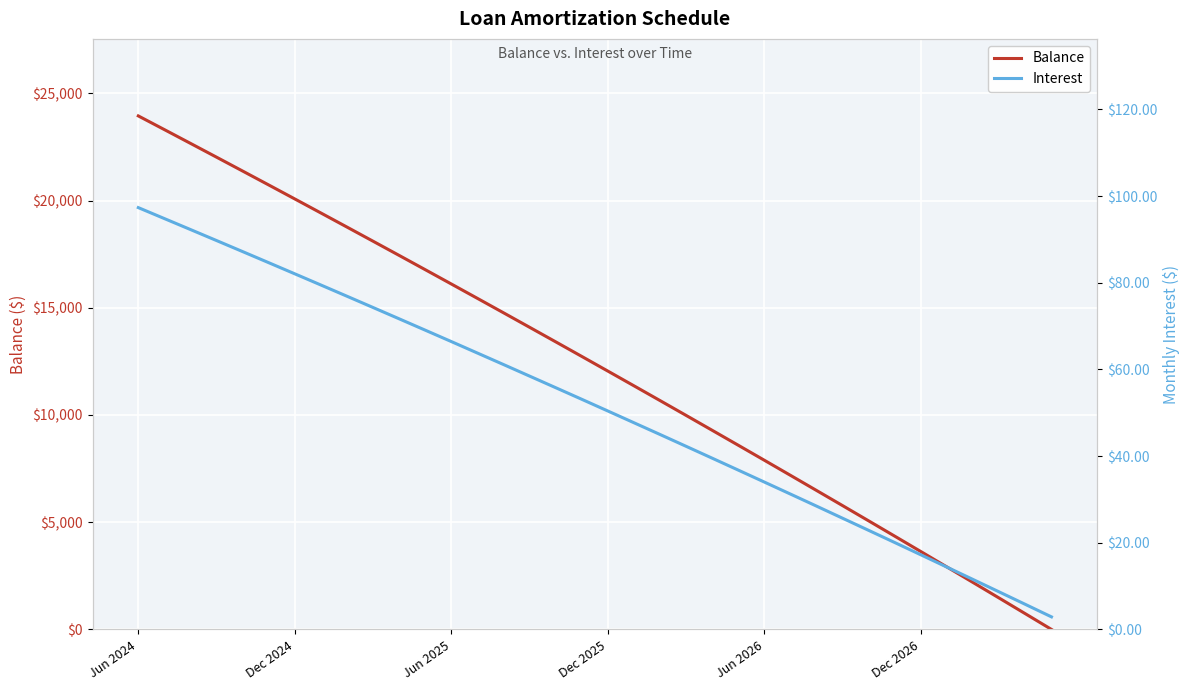

The Balance series shows 12934 at Jun 2026. True or false?

False